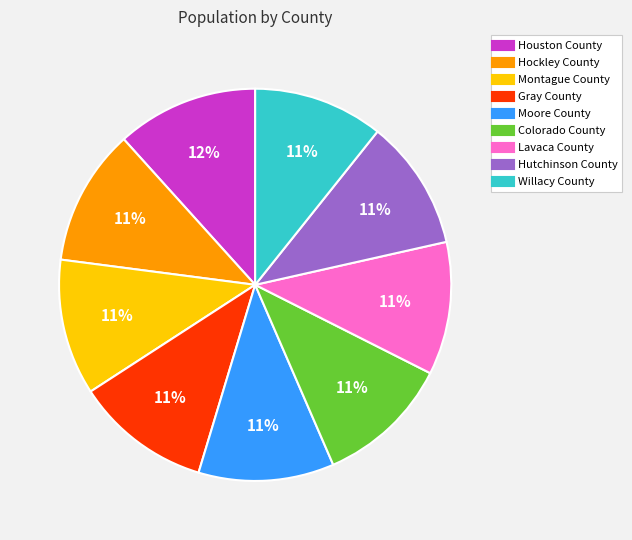

To the nearest percent, what is the difference between the largest and smallest slice percentages?

1%